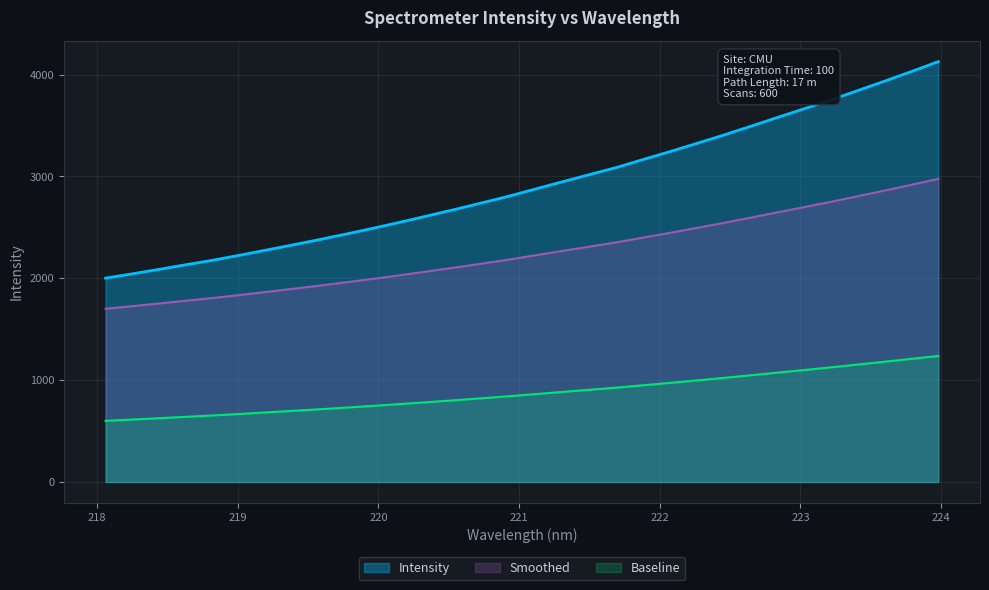

How many distinct data groups are displayed?

3